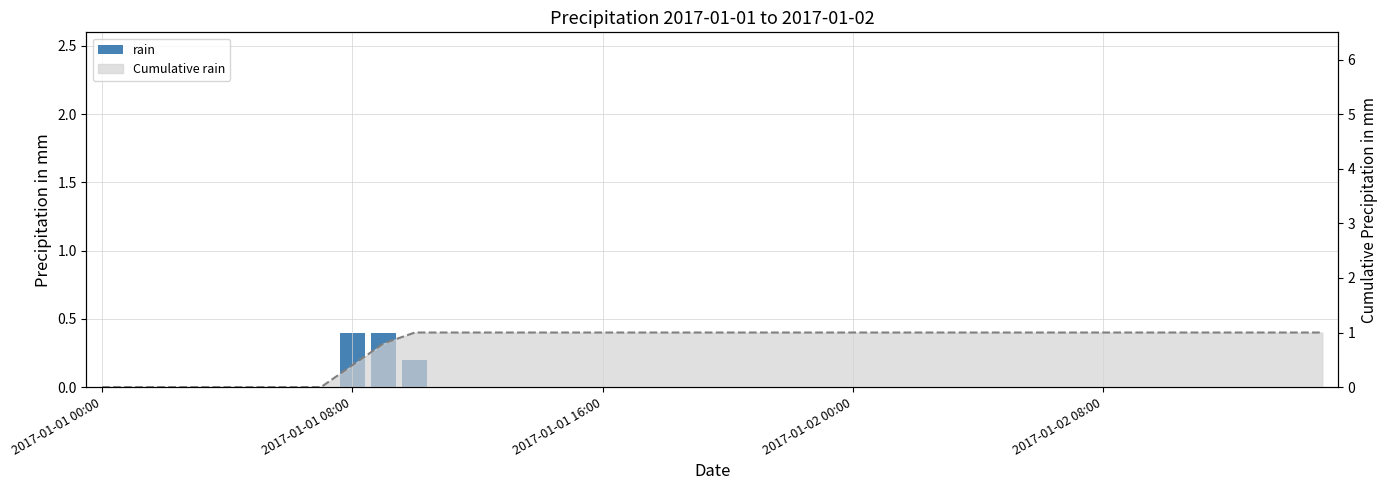

Rank the series by their average value, from lowest to highest.

rain, Cumulative rain line